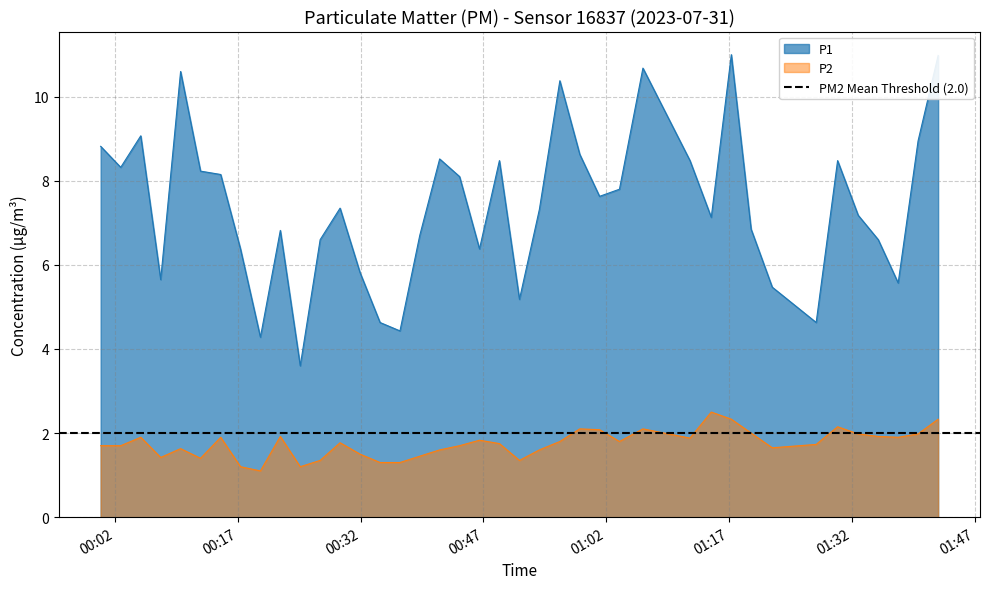

True or false: P2 and P1 intersect in this chart.

False